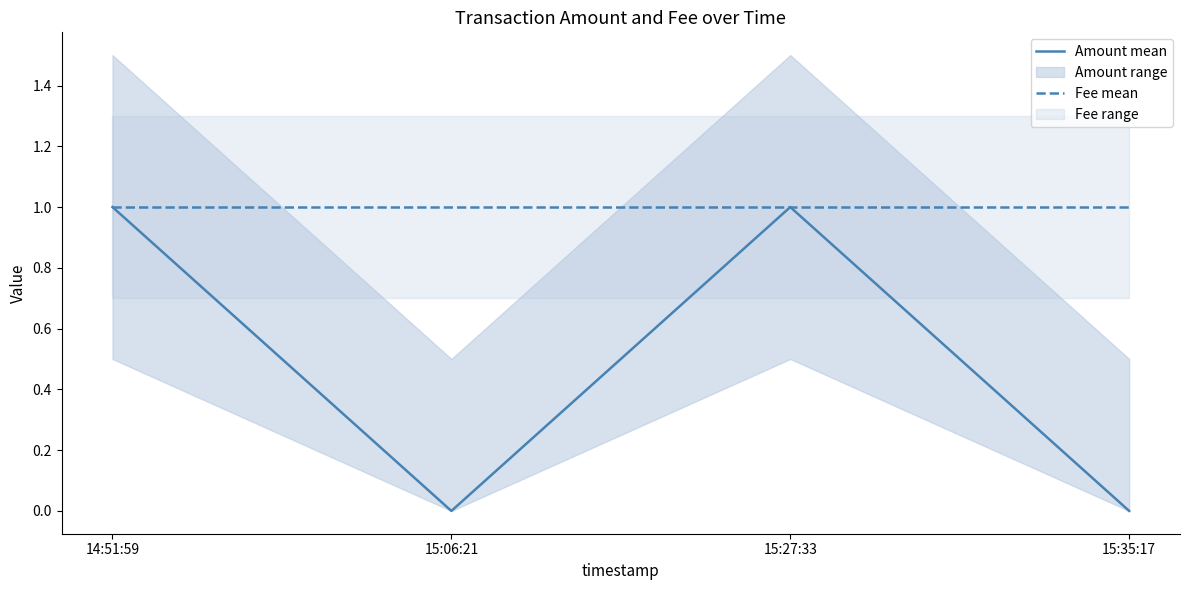

Where is the first local maximum for Amount mean?

15:27:33